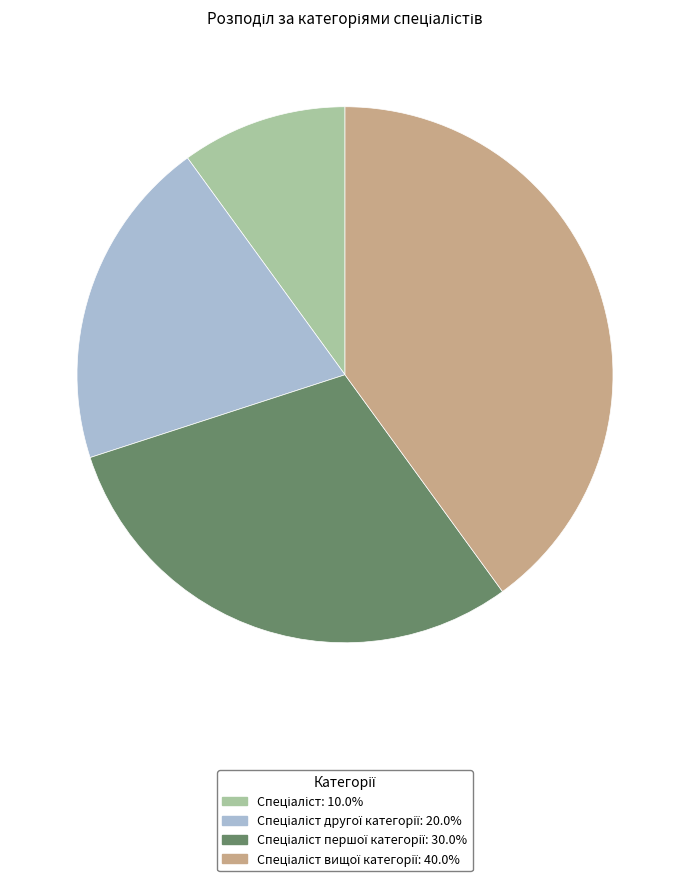

Does any single category account for the majority?

No